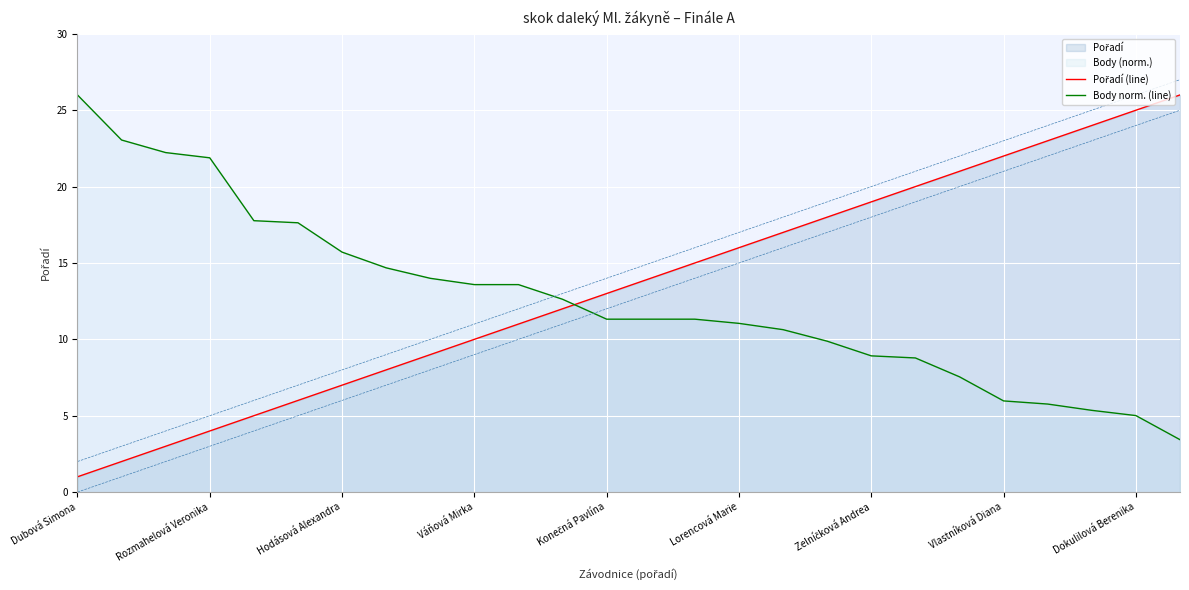

At which label does Body norm. (line) reach its peak?

Dubová Simona